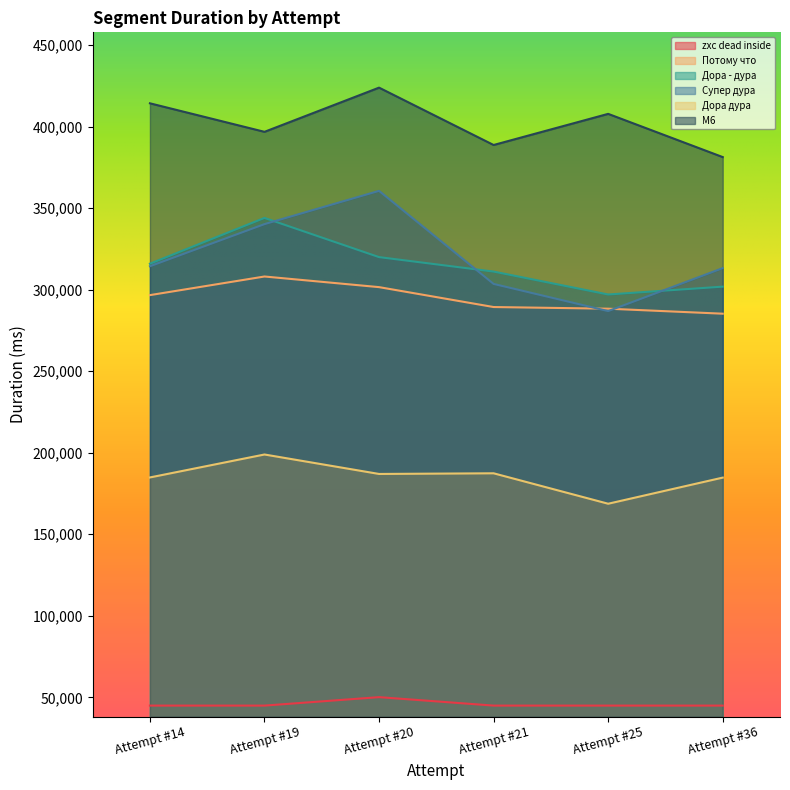

The Потому что series shows 285254 at Attempt #36. True or false?

True